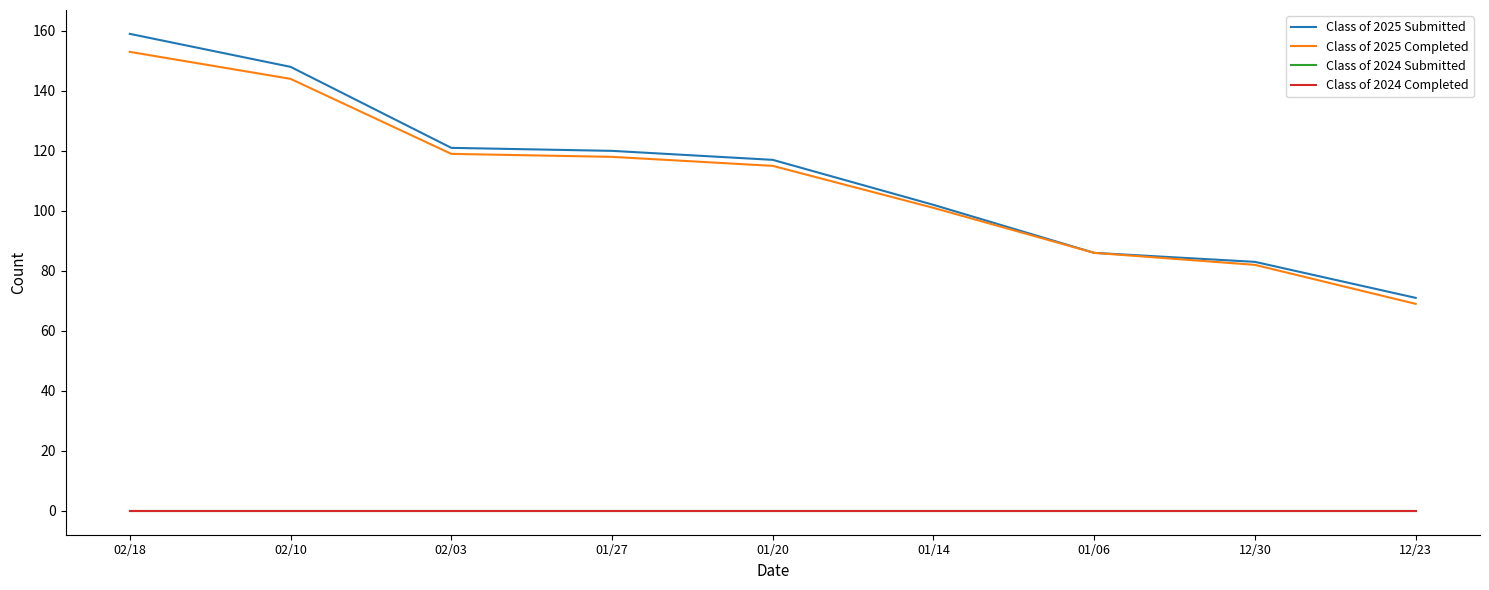

Does the chart have visible grid lines?

No